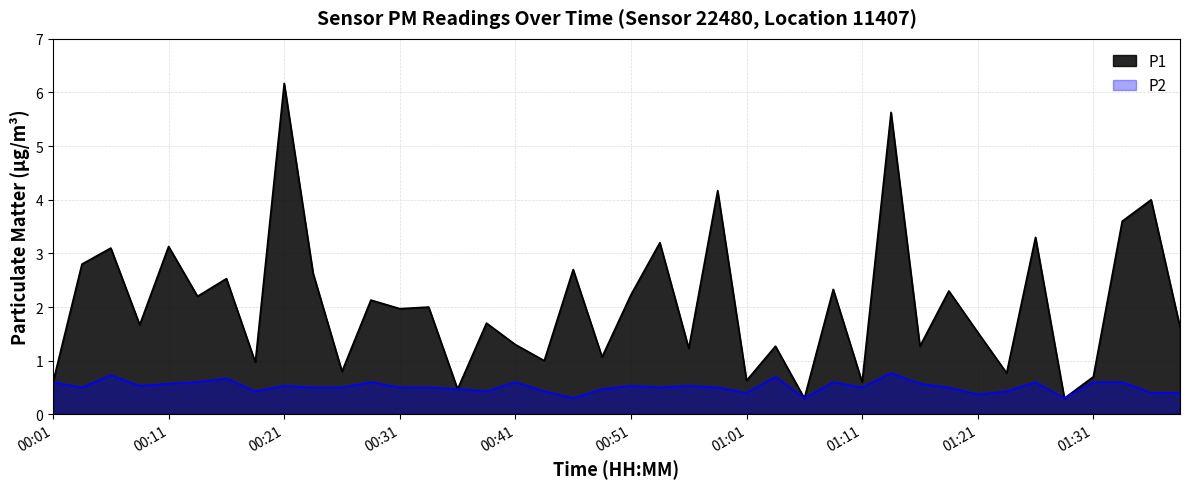

What is the difference between the highest and lowest values at 00:04?

2.3